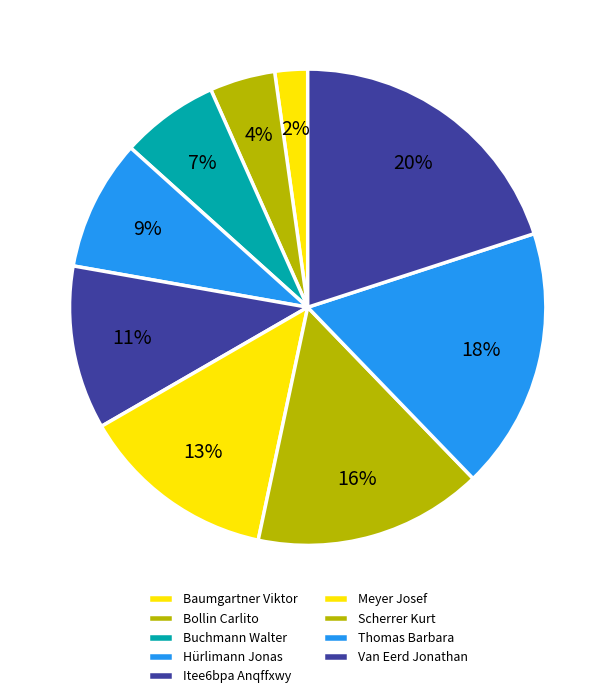

How many segments does this pie chart have?

9